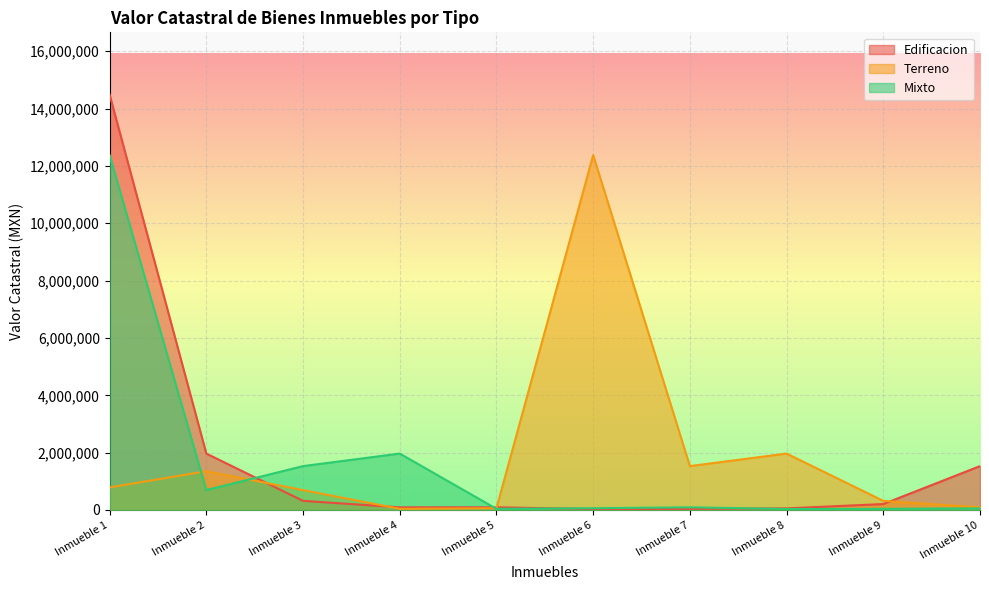

Where is Terreno nearest to the value 6208911?

Inmueble 8